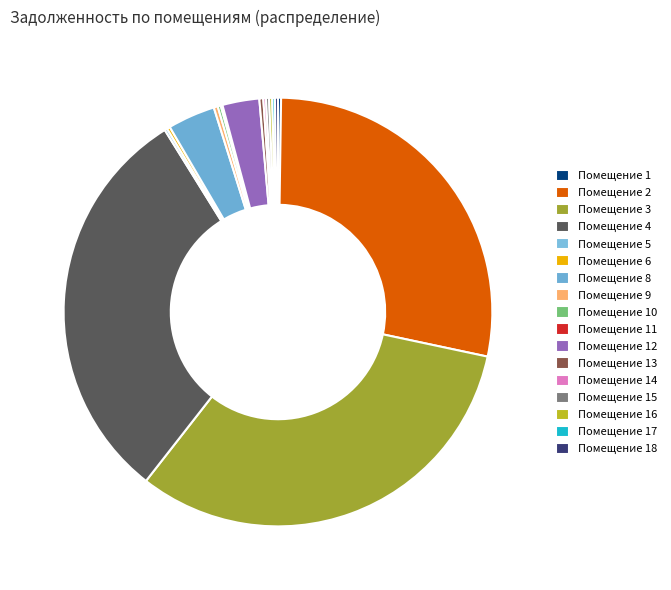

Count the number of slices in the pie.

18